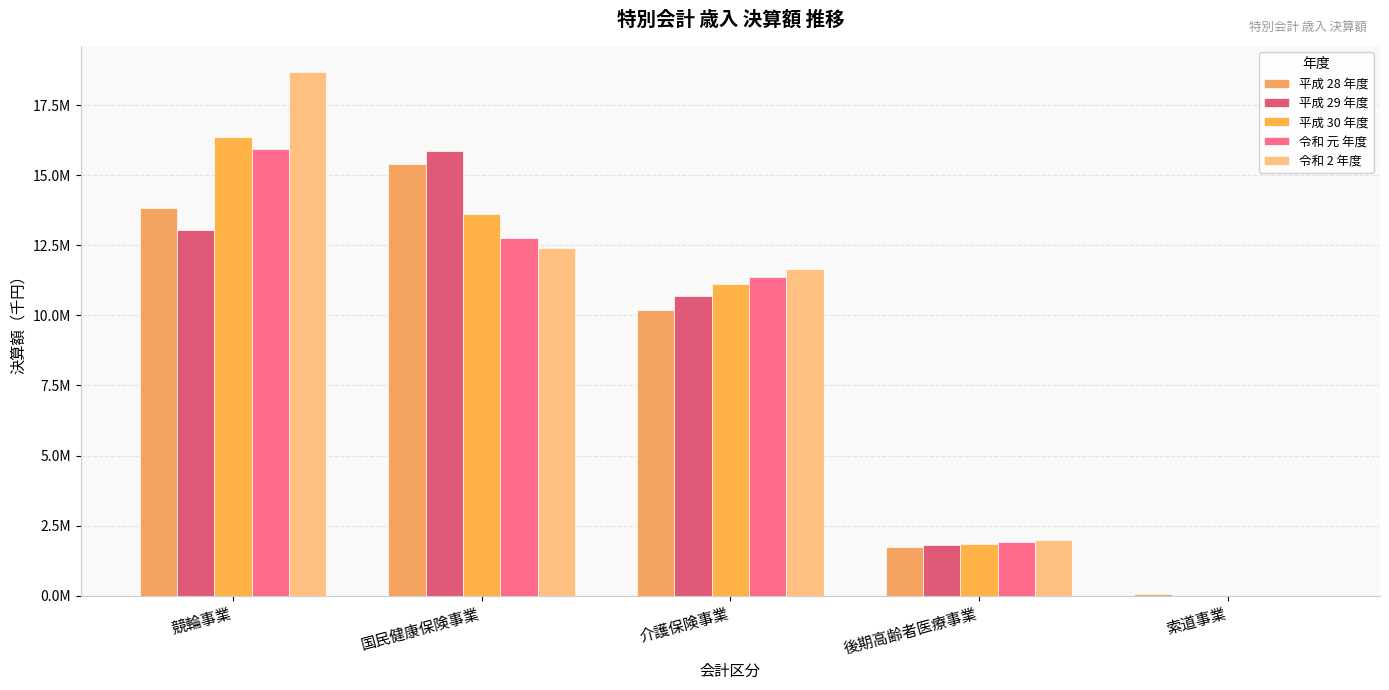

Are the bars grouped side by side (vs. stacked)?

Yes